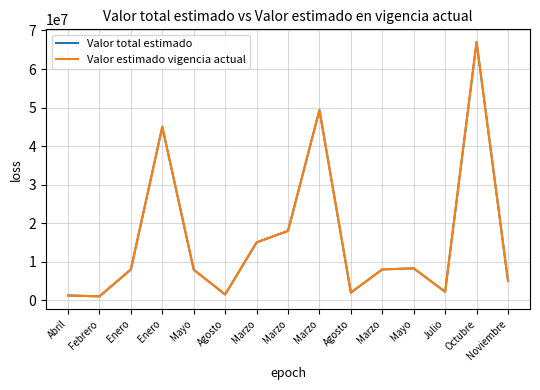

Does the chart have visible grid lines?

Yes